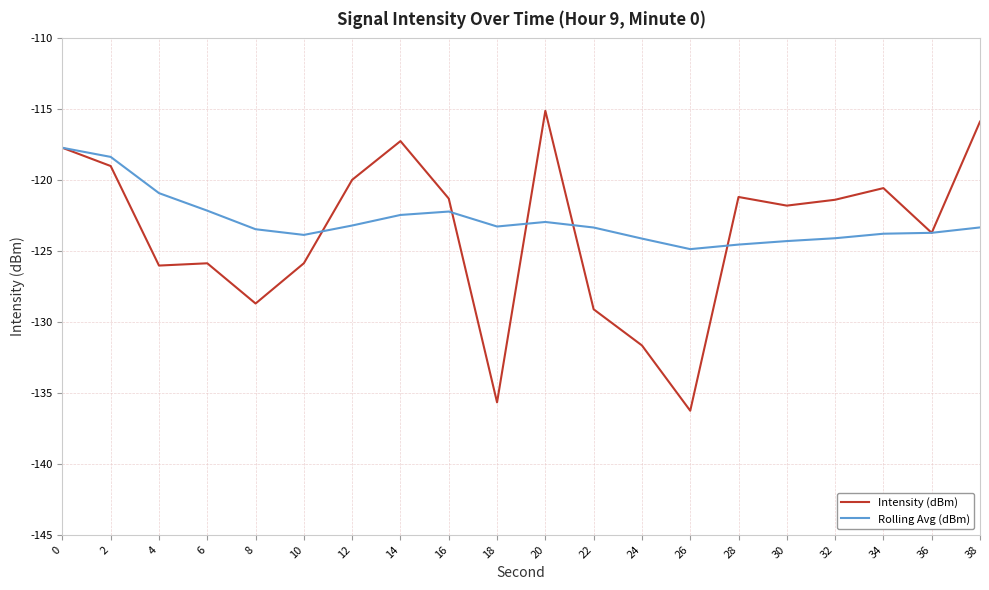

After their last crossing, which series has the higher values: Intensity (dBm) or Rolling Avg (dBm)?

Intensity (dBm)